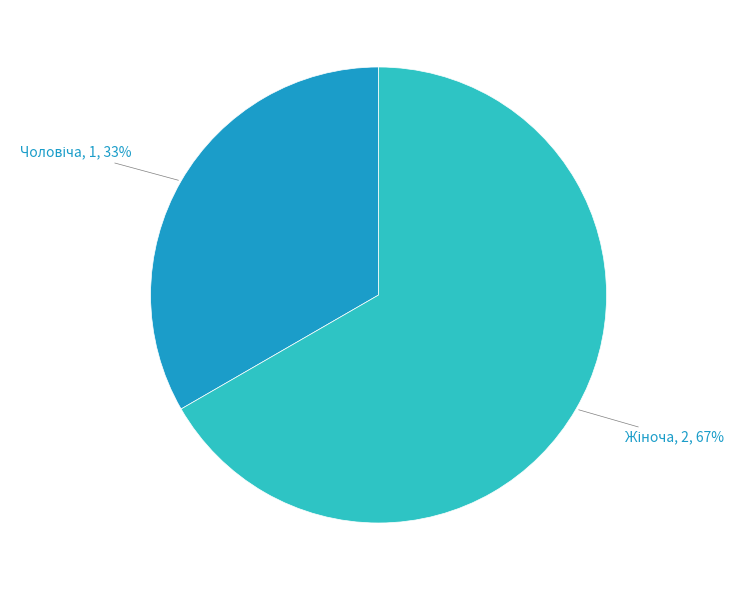

Is there any slice that represents more than half of the pie?

Yes